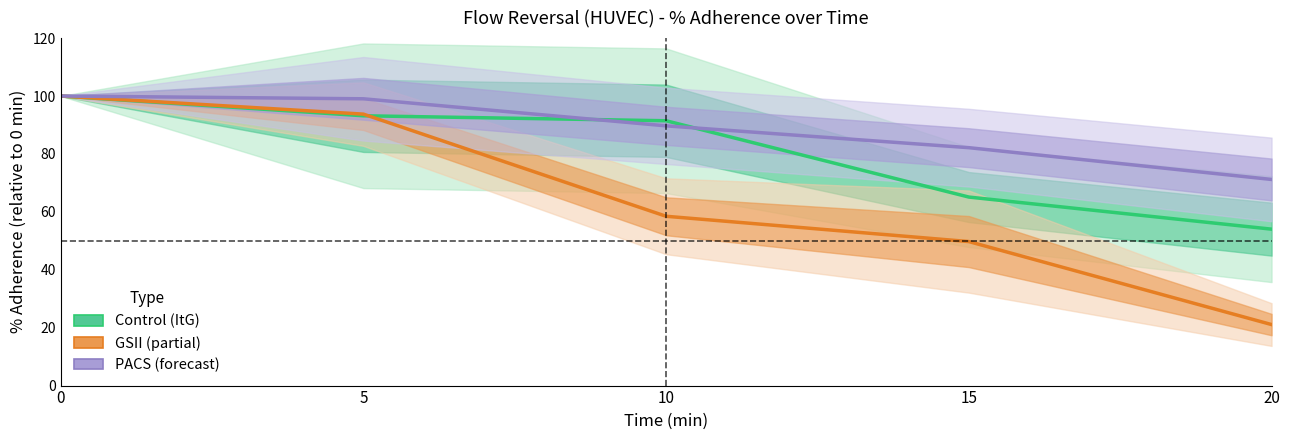

Does the chart display data point markers on the line(s)?

No